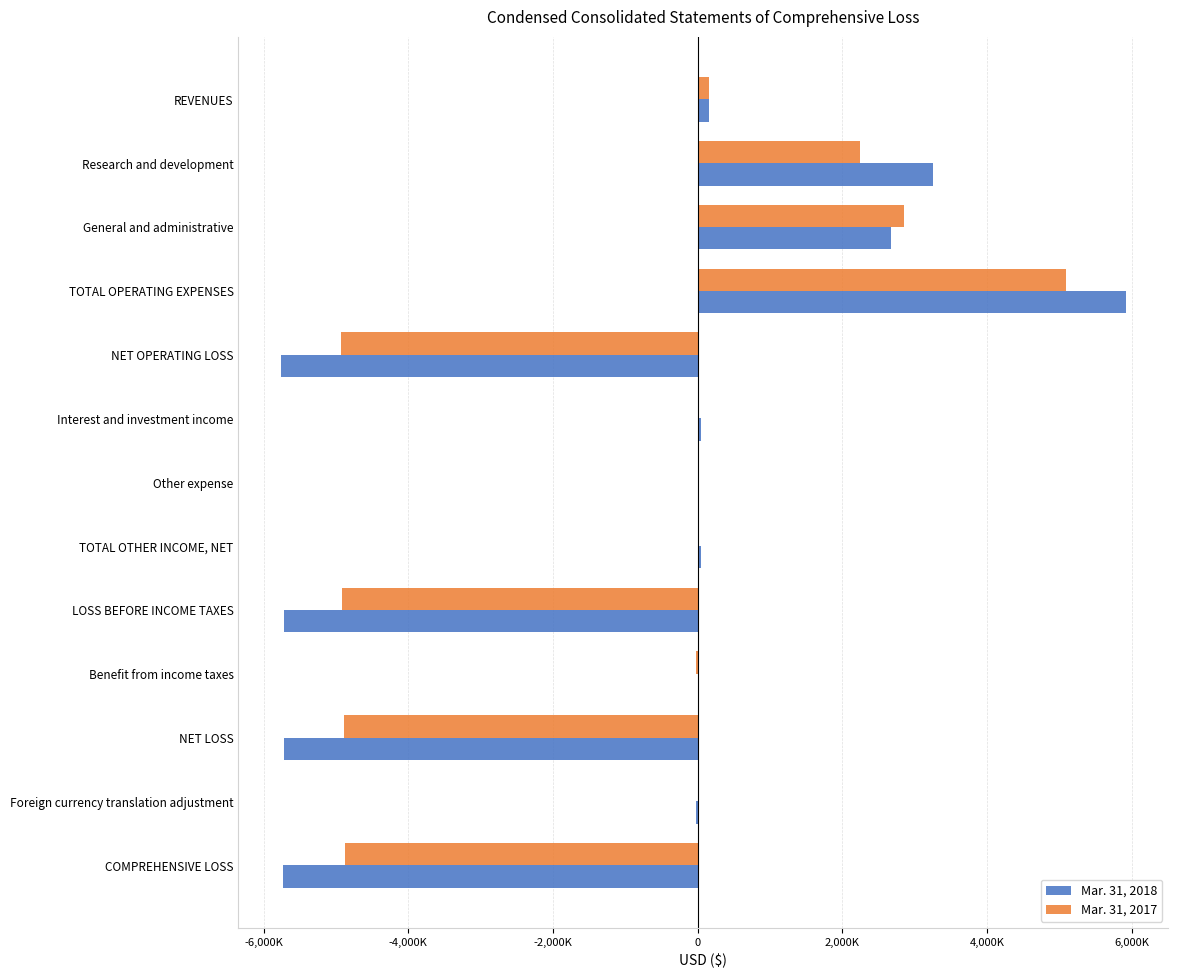

What are all the series names shown in the legend?

Mar. 31, 2018, Mar. 31, 2017